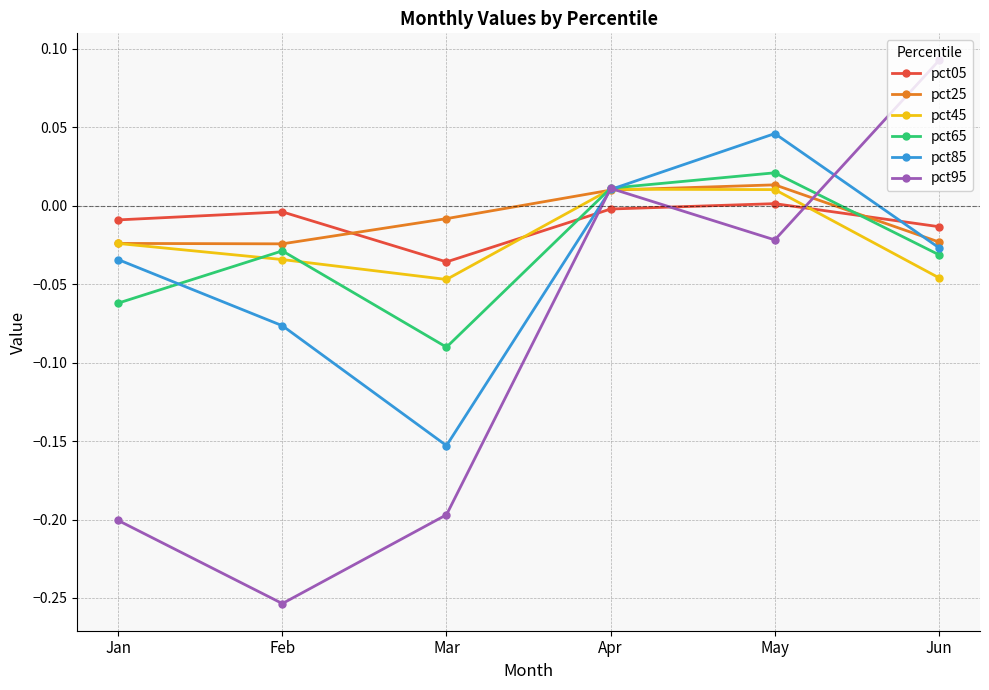

Which series ends up on top after the final intersection of pct85 and pct05?

pct05